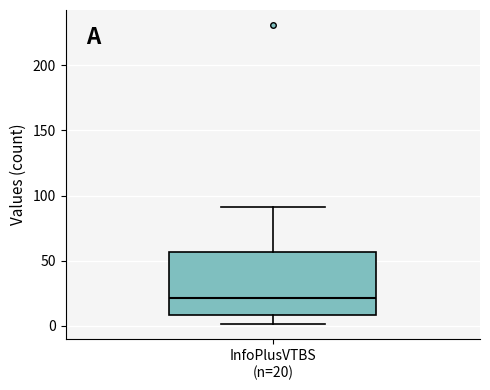

Transcribe this box plot: give where the median line is, the range the box spans, and where the two whiskers end, as read against the y-axis. The values are not printed on the chart, so give them approximately, as read against the axis.

median 20, box 10 to 55, whiskers 0 to 90